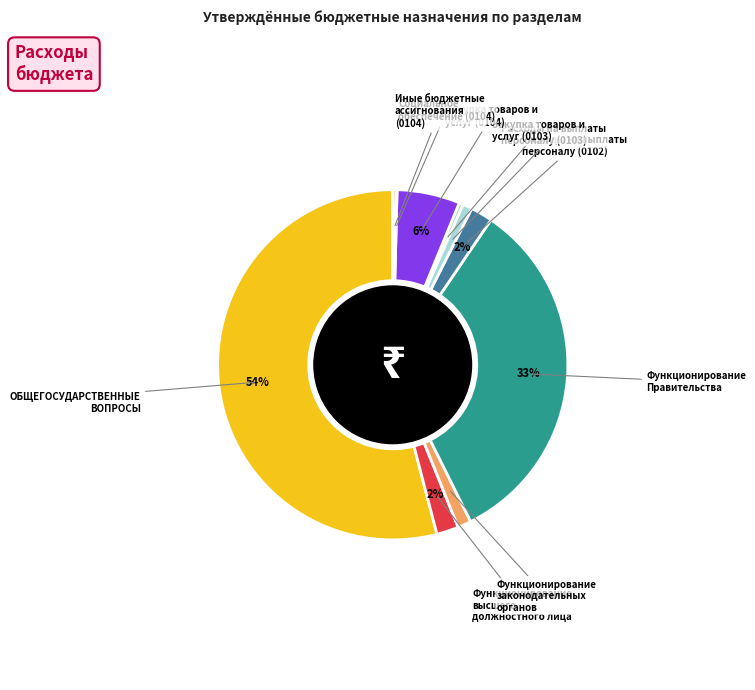

Is there a majority slice in this chart?

Yes